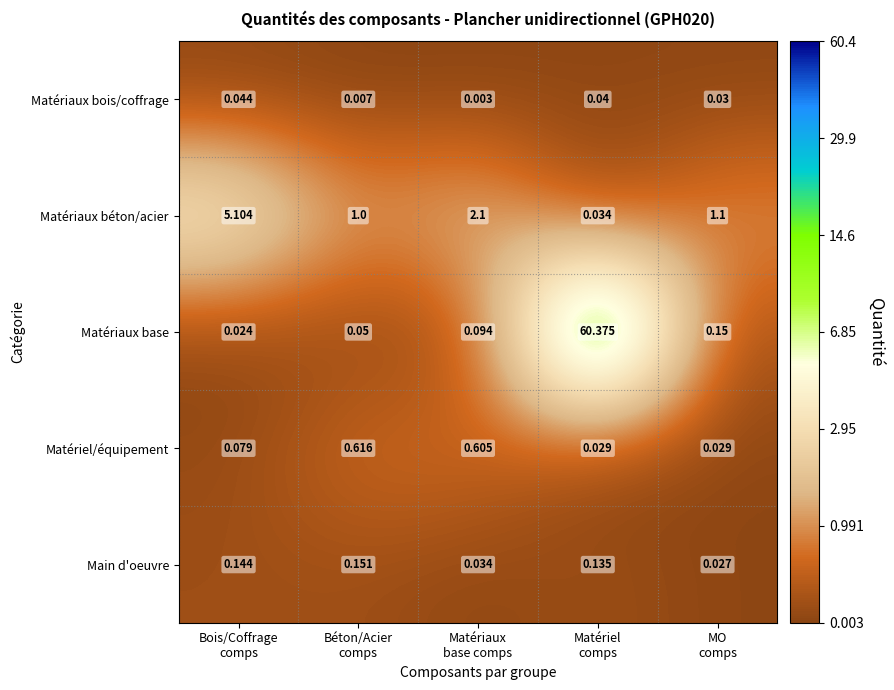

At which category is the sum across all series the highest?

Matériel
comps